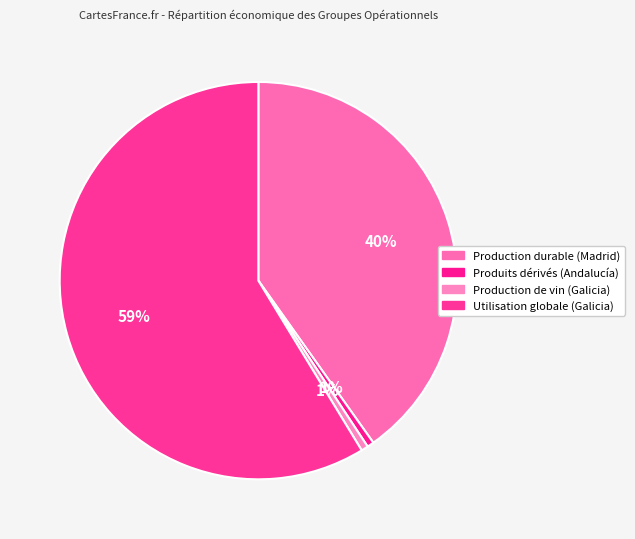

To the nearest percent, what is the difference between the largest and smallest slice percentages?

58%